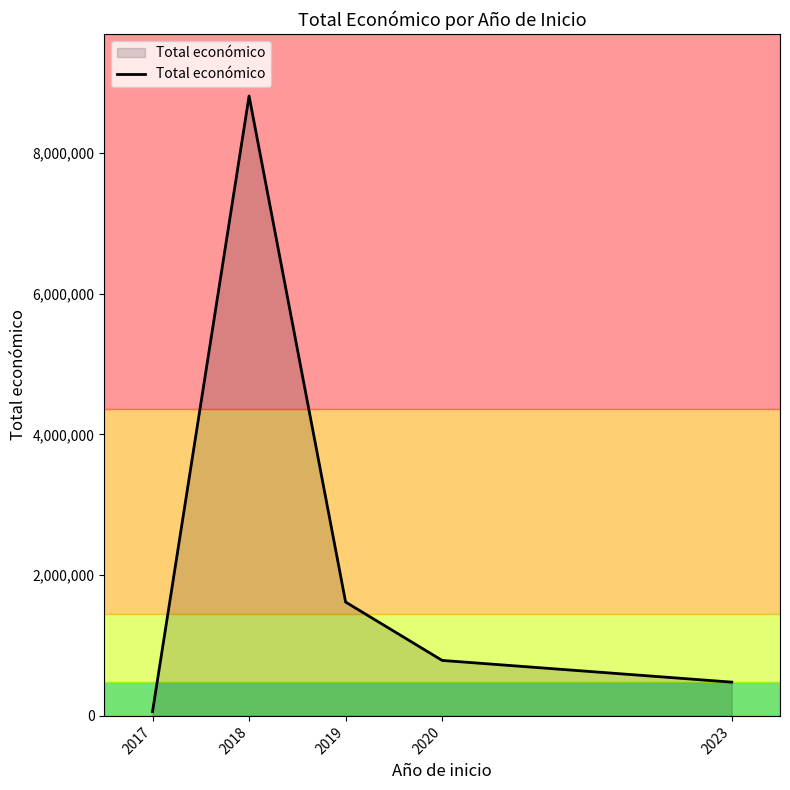

How many values are below 788437?

2